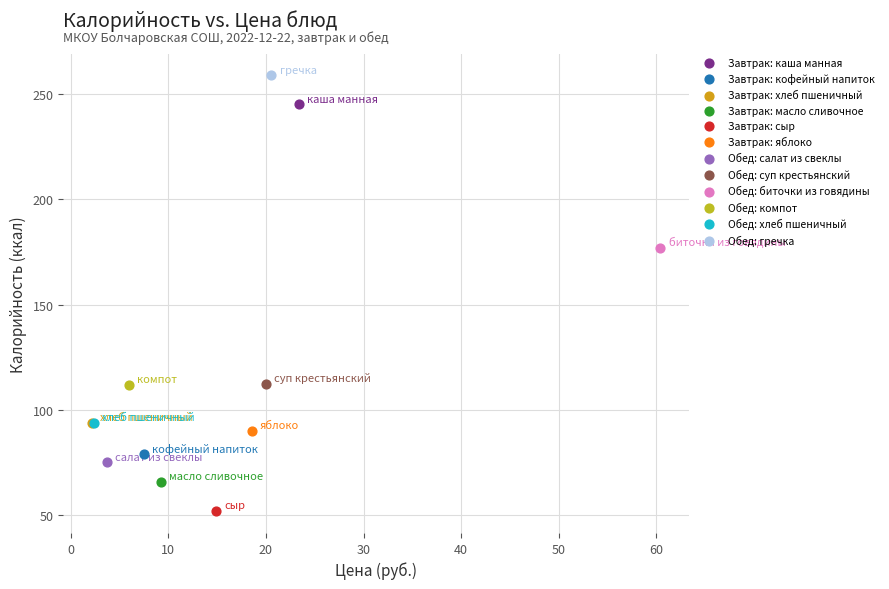

What are all the series names shown in the legend?

Завтрак: каша манная, Завтрак: кофейный напиток, Завтрак: хлеб пшеничный, Завтрак: масло сливочное, Завтрак: сыр, Завтрак: яблоко, Обед: салат из свеклы, Обед: суп крестьянский, Обед: биточки из говядины, Обед: компот, Обед: хлеб пшеничный, Обед: гречка